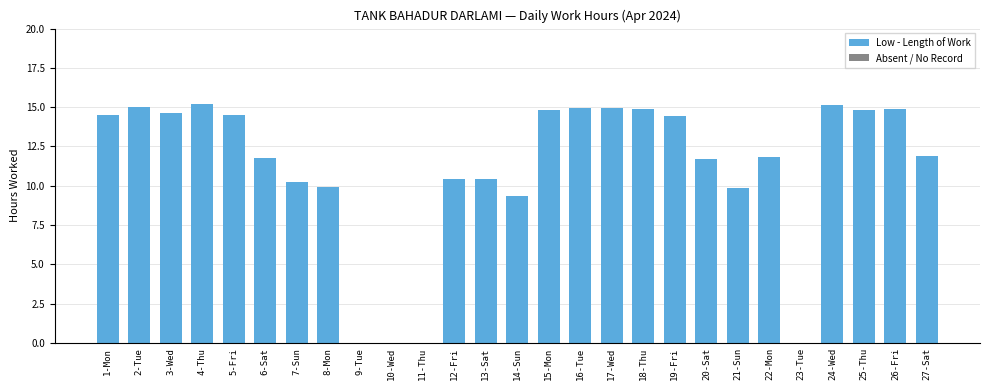

What is the average value?

11.1